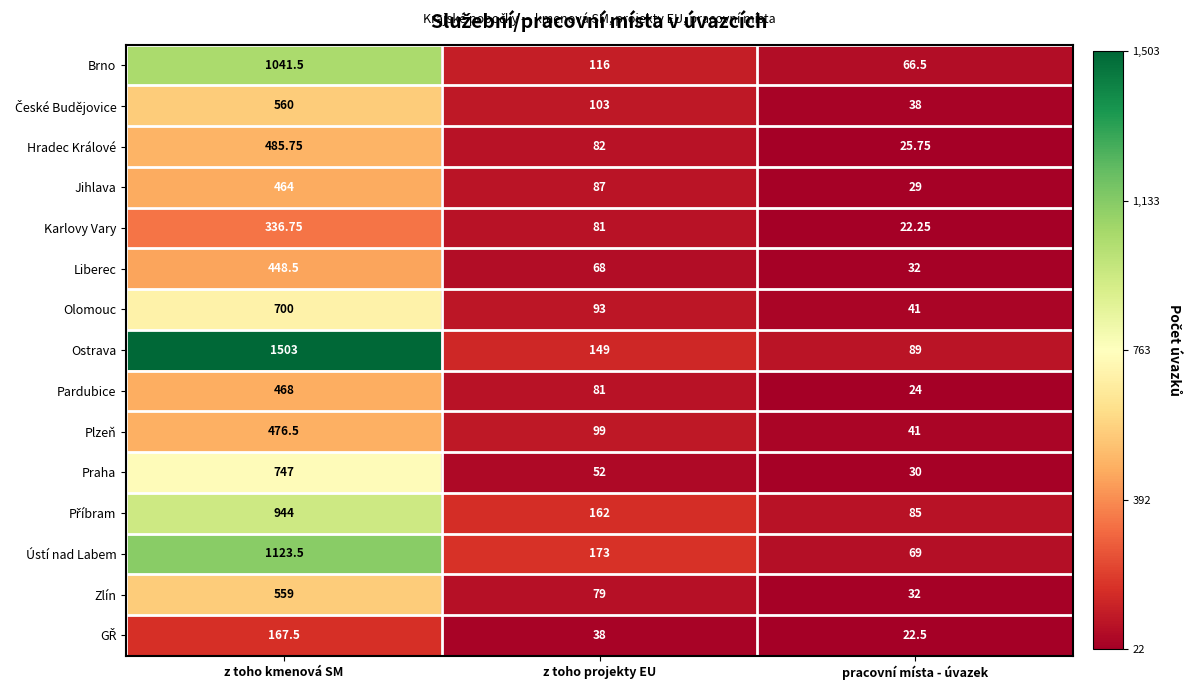

Rank the categories by Brno value from highest to lowest.

z toho kmenová SM, z toho projekty EU, pracovní místa - úvazek